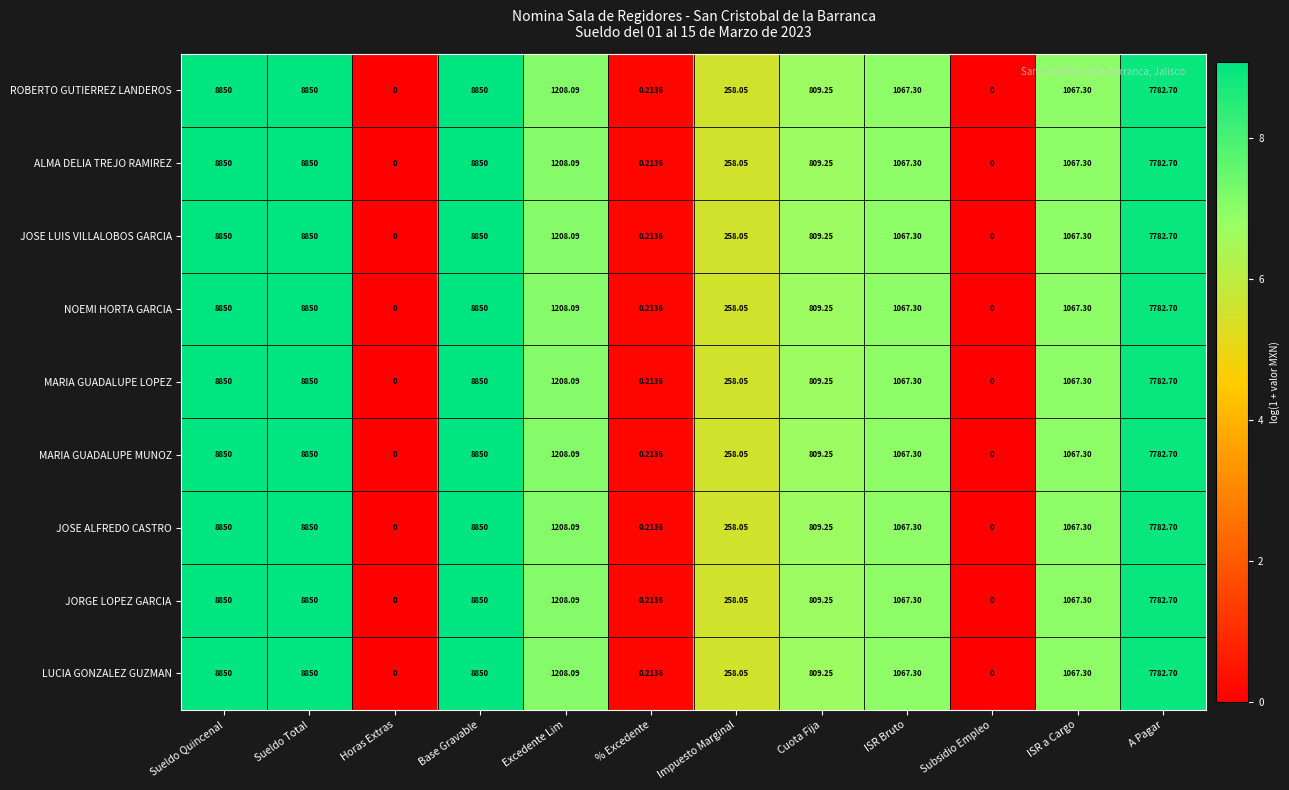

Is the value of JOSE ALFREDO CASTRO at Excedente Lim greater than the value of JORGE LOPEZ GARCIA at ISR a Cargo?

Yes